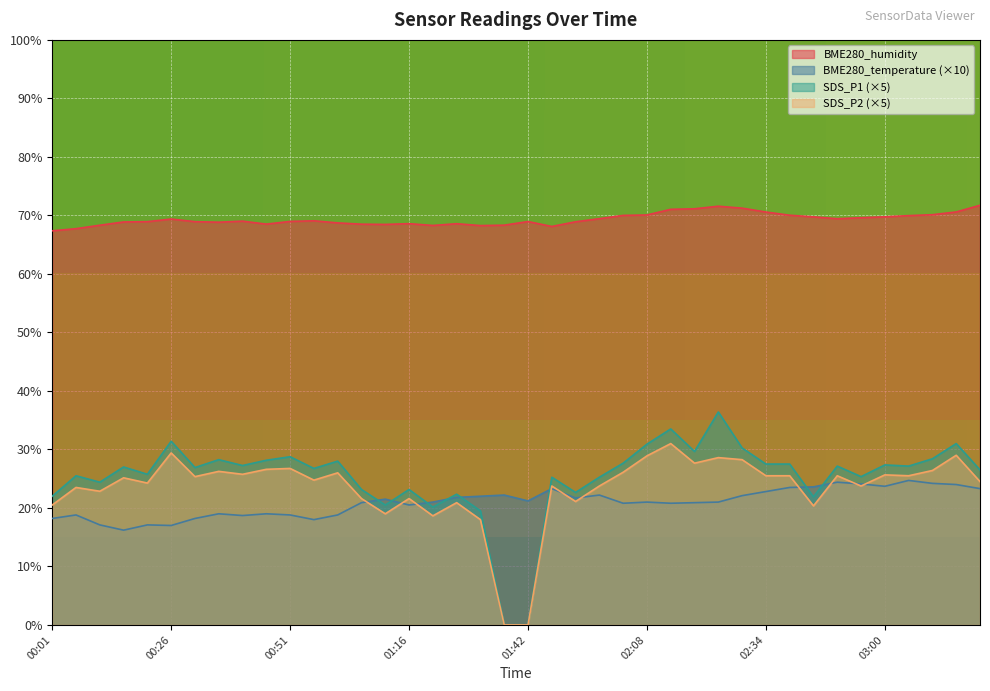

How many interior local peaks does the SDS_P1 series have?

14